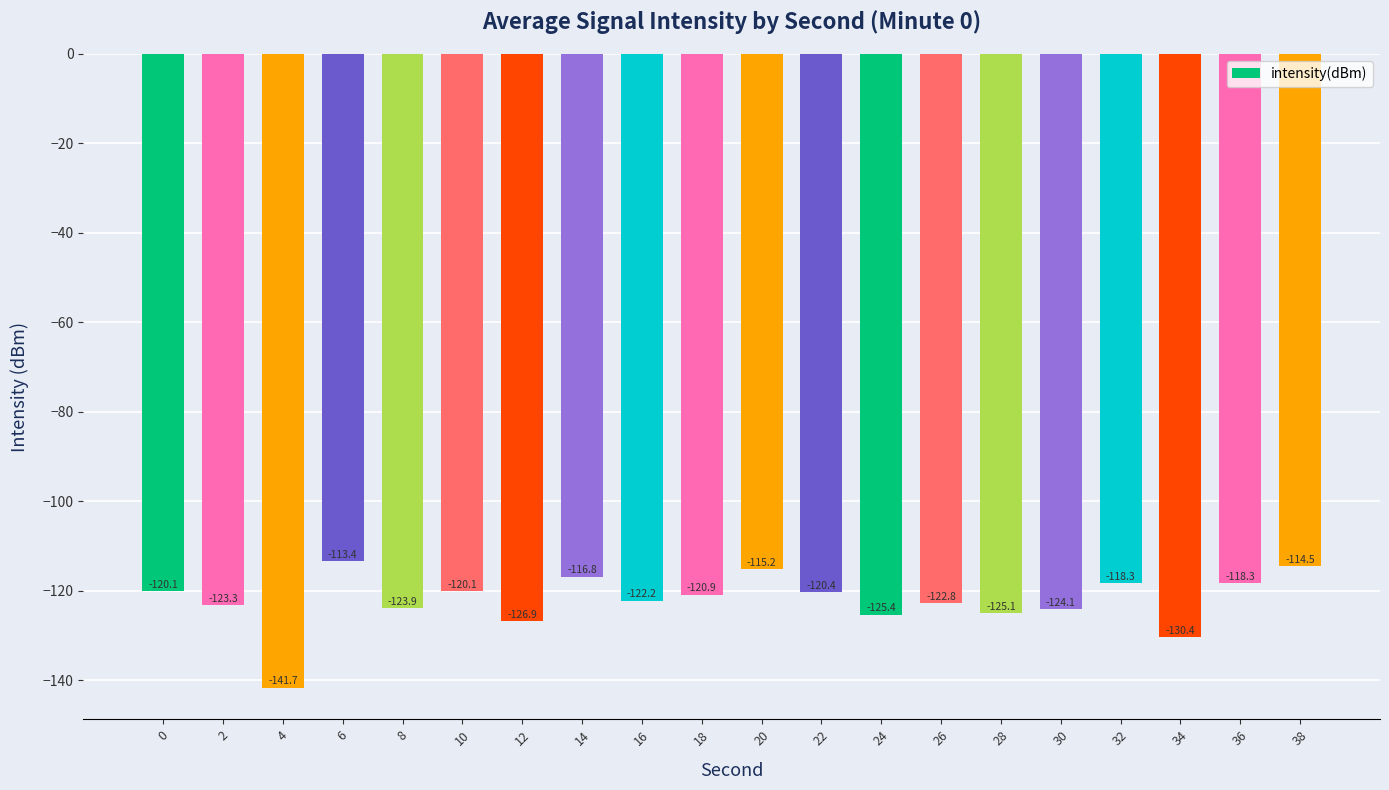

What is the difference between the values at 22 and 32?

2.1